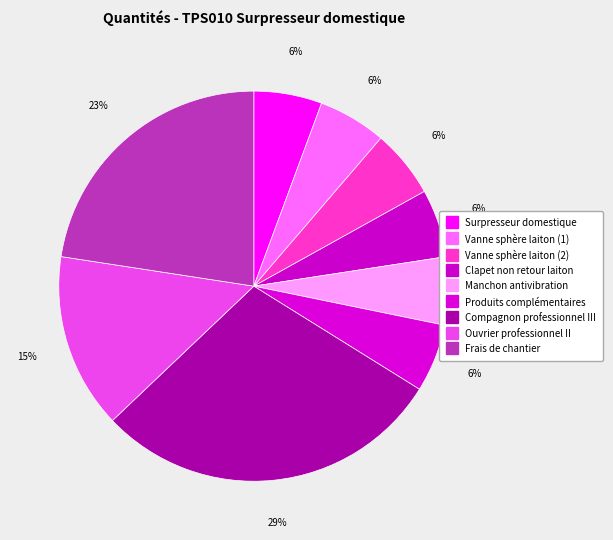

How many slices are in this pie chart?

9